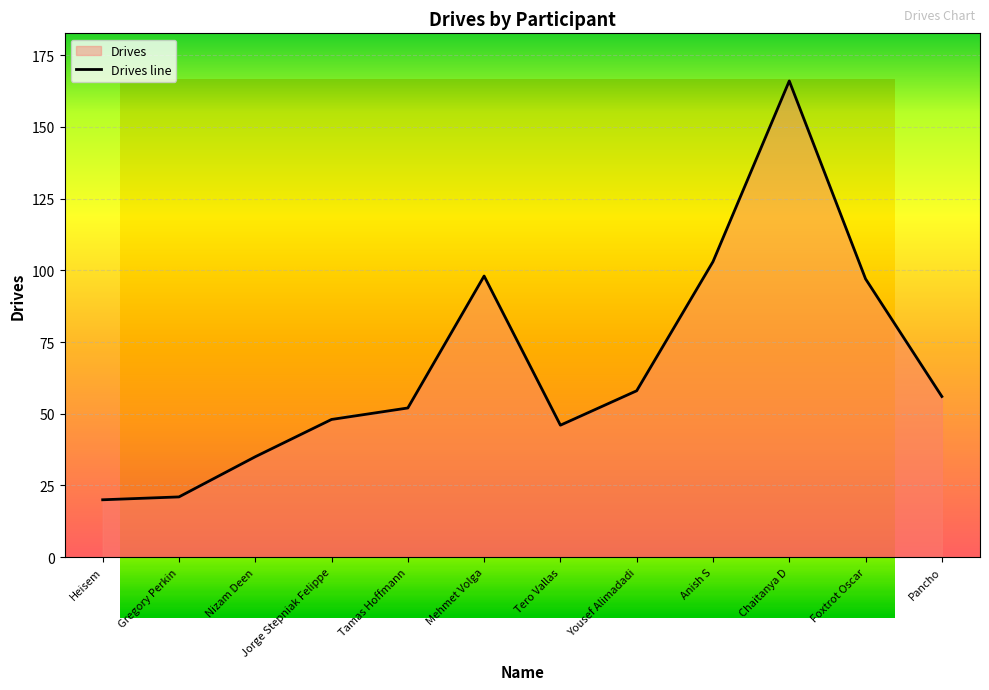

What is the change in value from Gregory Perkin to Foxtrot Oscar?

+76